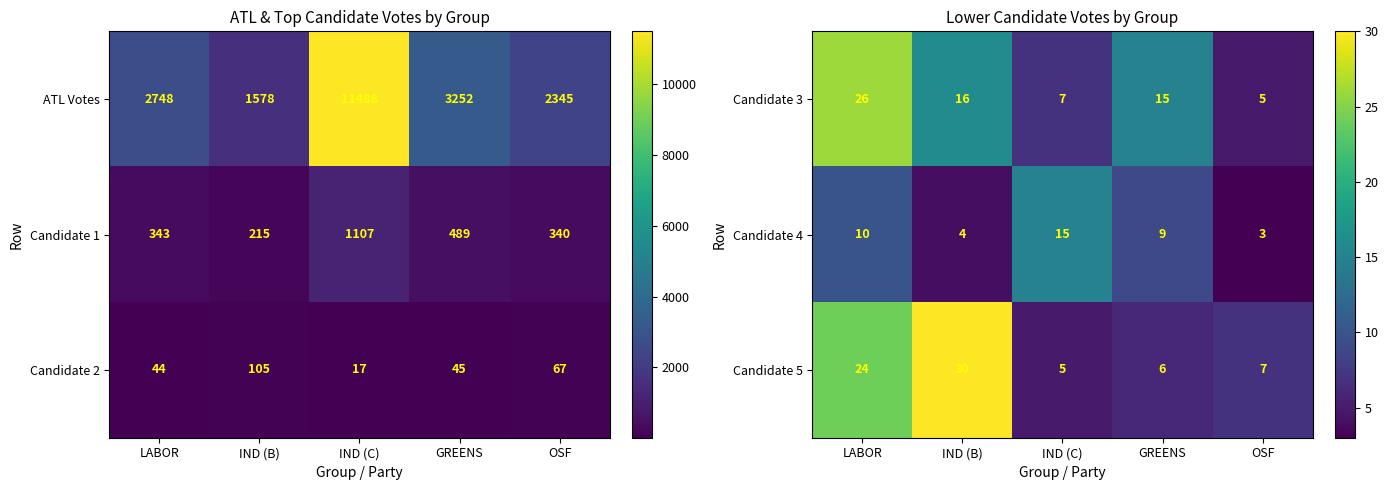

At which category does the chart reach its minimum across all series?

OSF